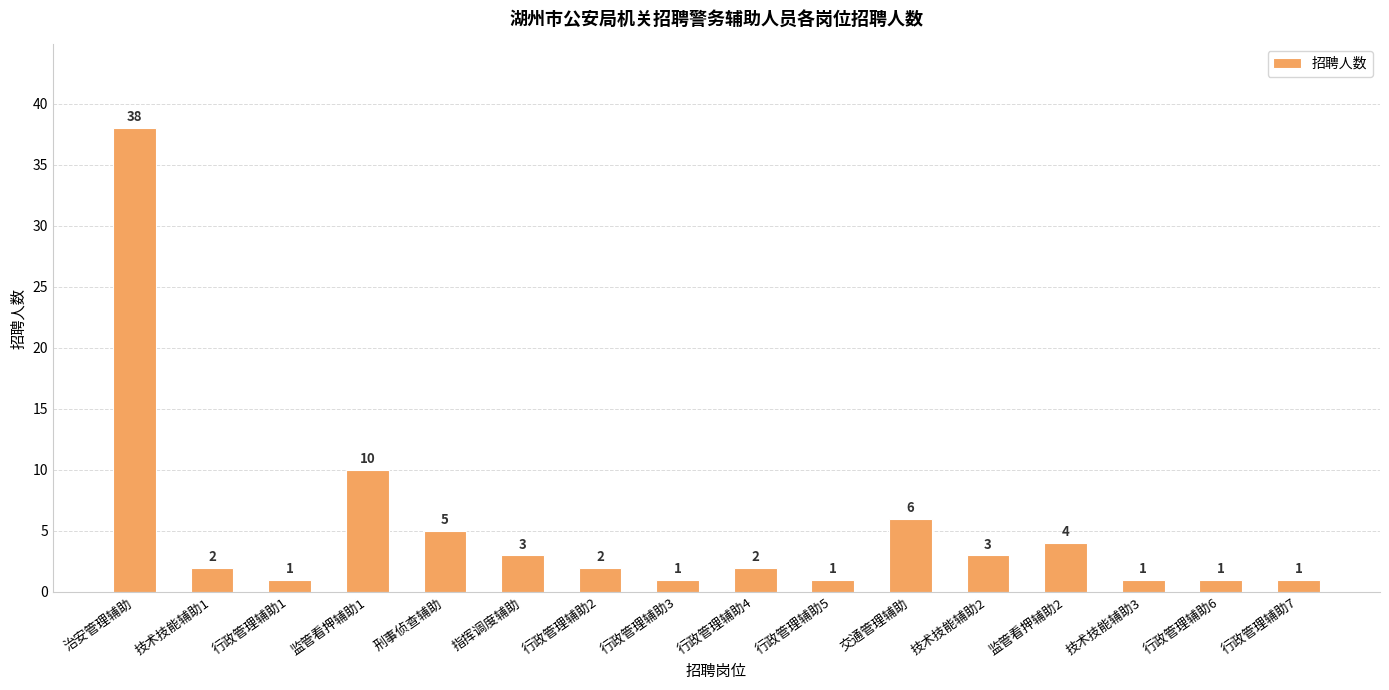

At which label is the value closest to 19?

监管看押辅助1